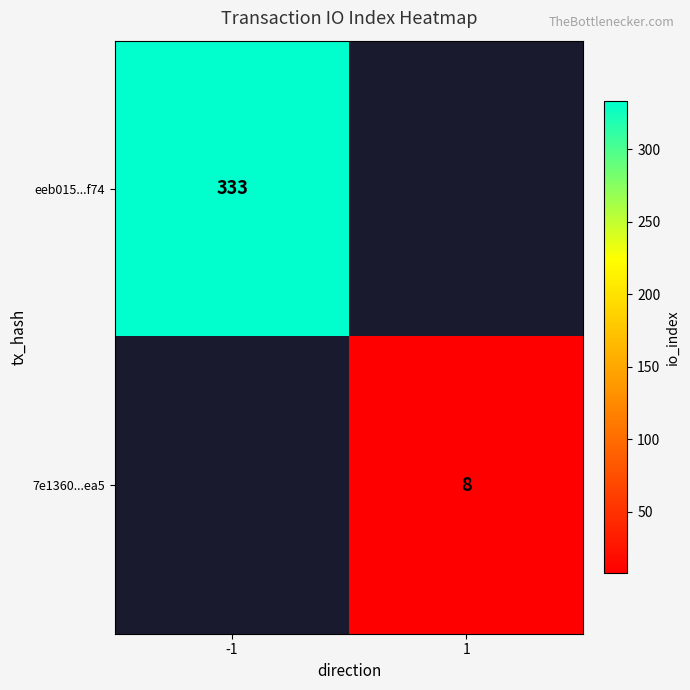

True or false: eeb015...f74 has a value of 517.2 at -1.

False